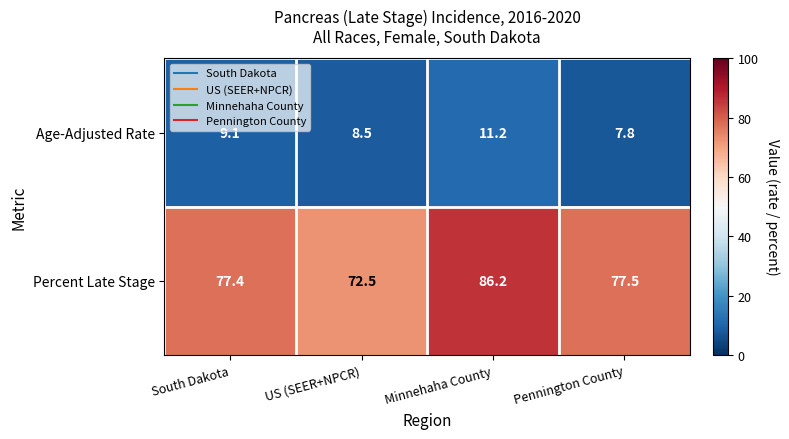

Which category has the highest value across all series?

Minnehaha County